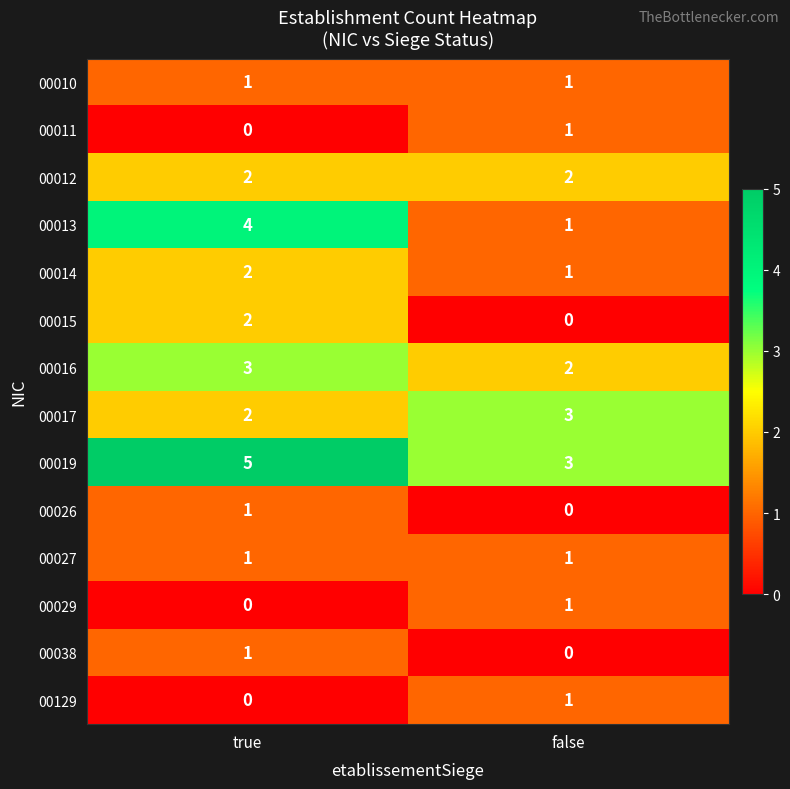

Between true and false, which series saw the biggest shift?

00013